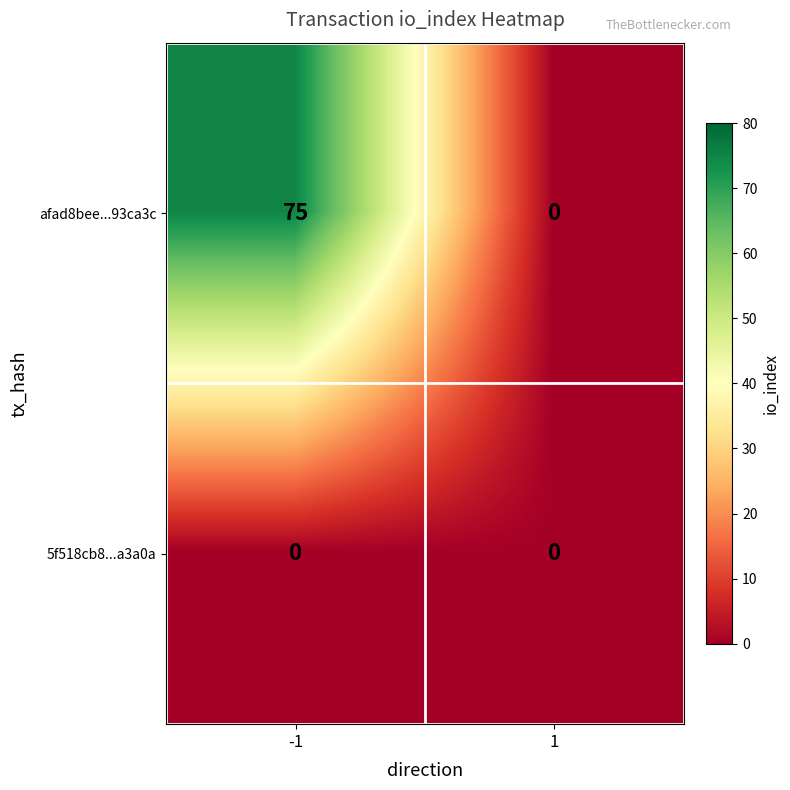

Which series has the widest spread of values?

afad8bee...93ca3c